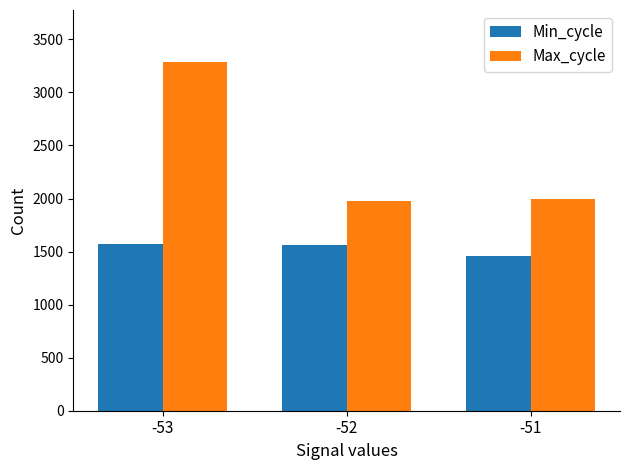

Which category has the lowest value across all series?

-51